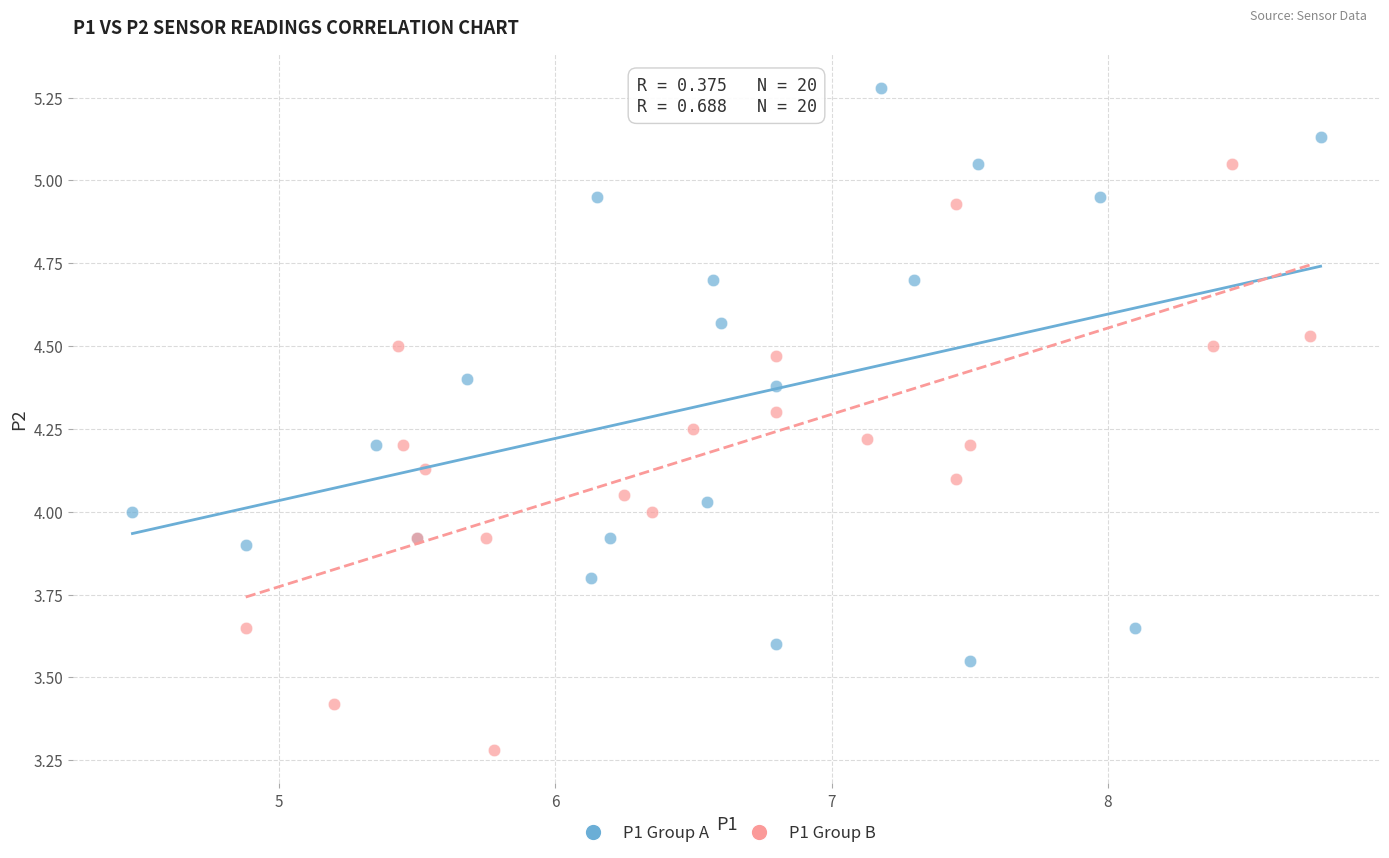

What are all the series names shown in the legend?

P1 Group A, P1 Group B